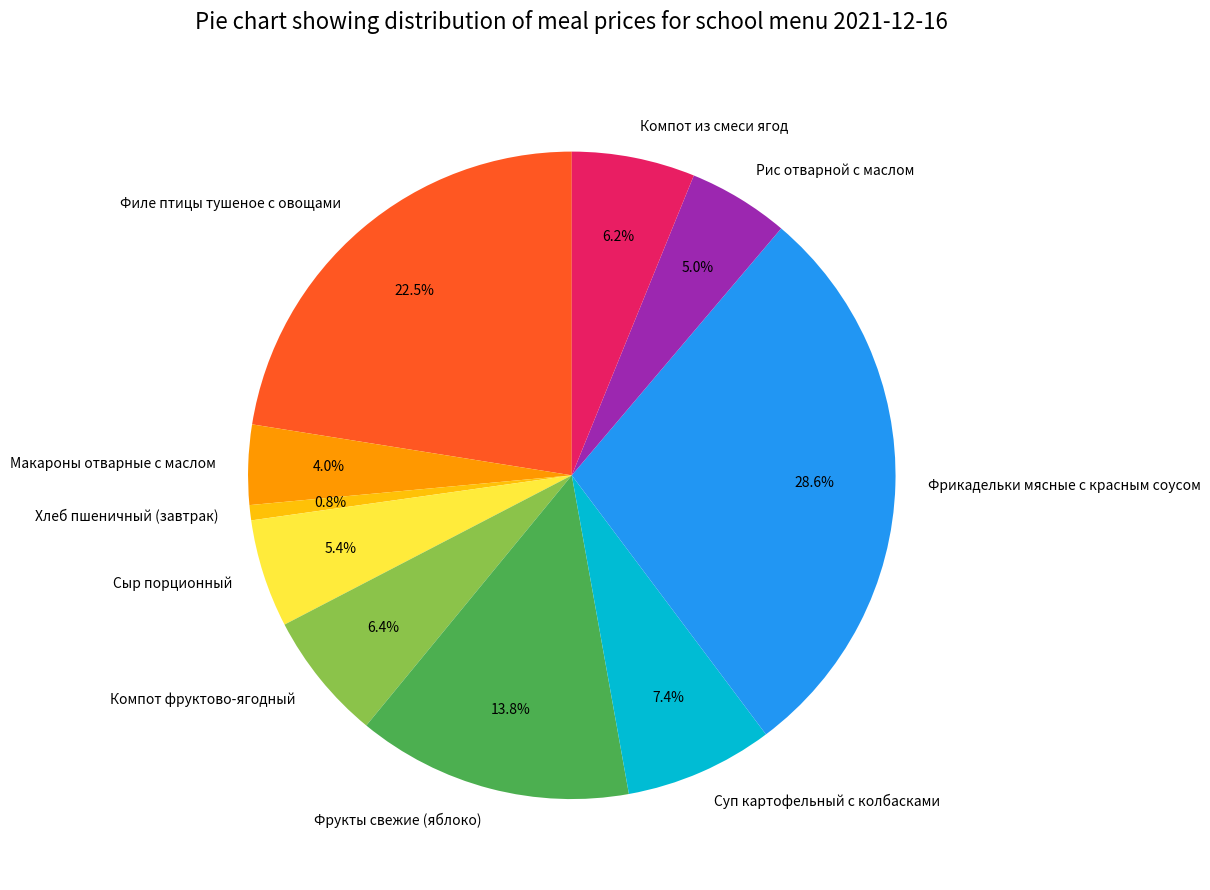

To the nearest percent, what is the difference between the Компот фруктово-ягодный and Рис отварной с маслом slice percentages?

1%